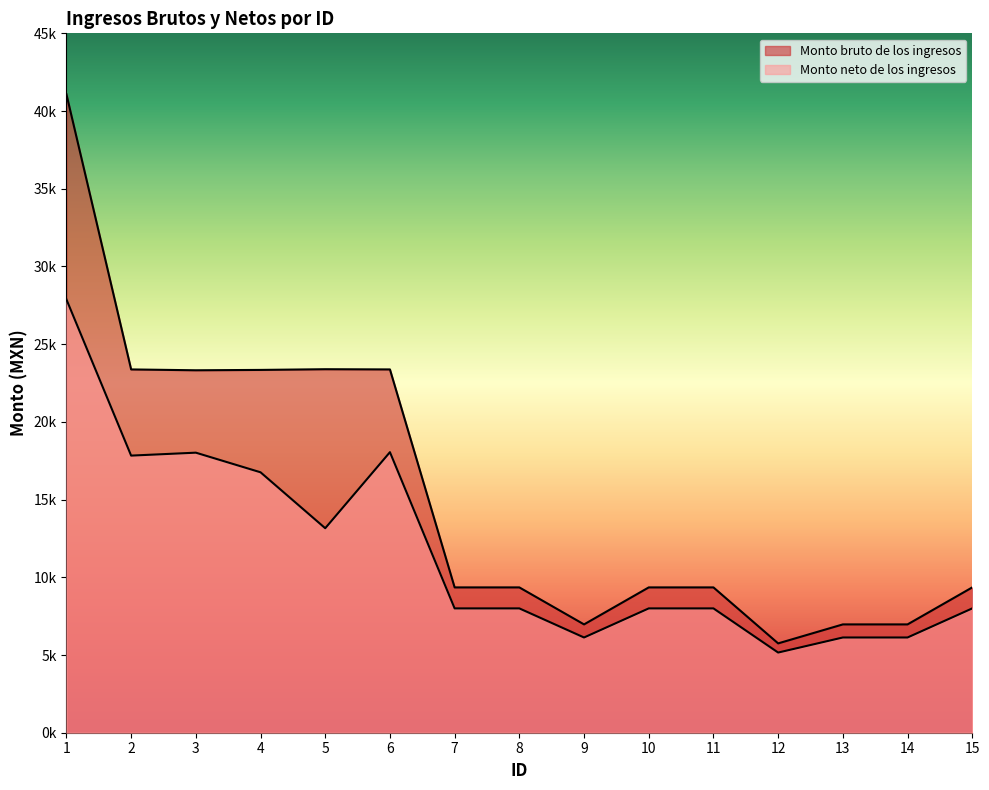

Reading right to left, what are all the values shown in this chart?

Monto bruto de los ingresos: 9350.0	6969.5	6969.5	5748.0	9350.0	9350.0	6969.5	9350.0	9350.0	23375.0	23388.5	23343.5	23320.5	23375.0	41080.0
Monto neto de los ingresos: 7999.6	6127.5	6127.5	5158.1	7999.6	7999.6	6127.5	7999.6	7999.6	18051.5	13158.0	16756.7	18019.2	17830.2	27880.9